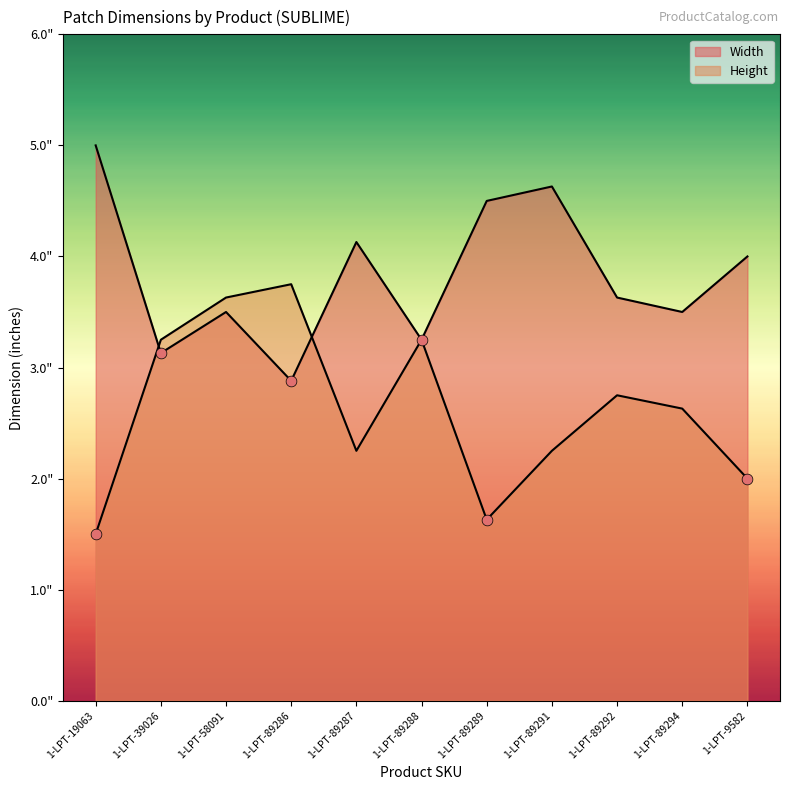

Which series has the widest spread of Y values?

Height